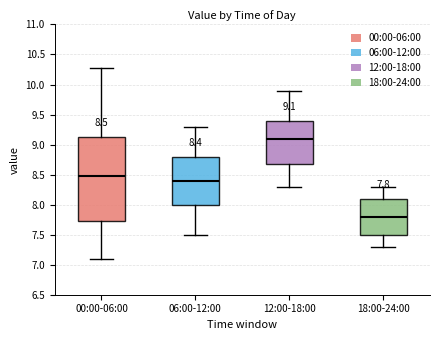

Comparing the boxes themselves (not the whiskers), which one is the tallest?

00:00-06:00